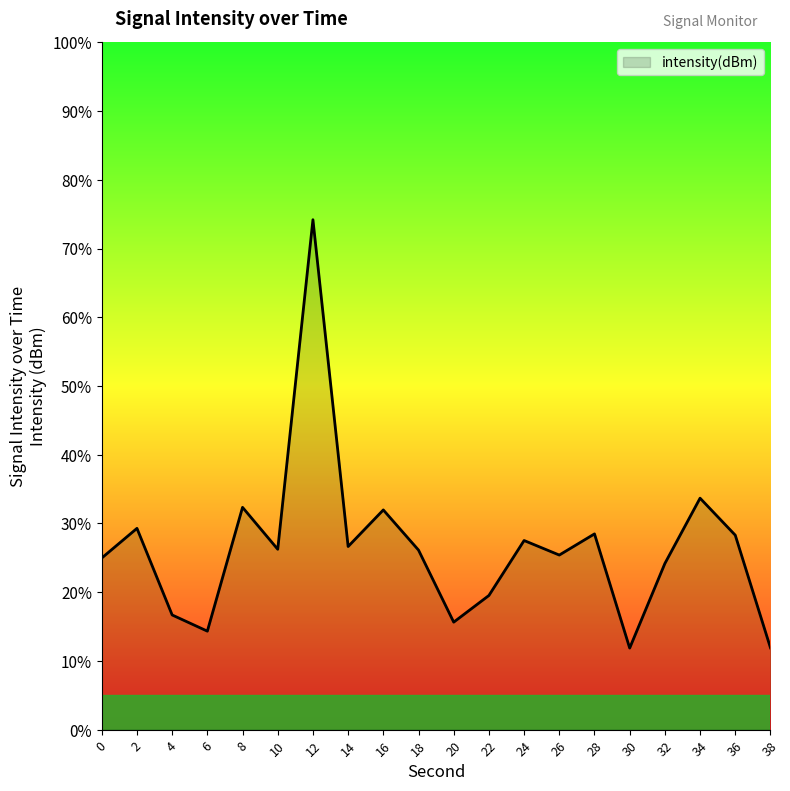

Count the number of data series in this chart.

1